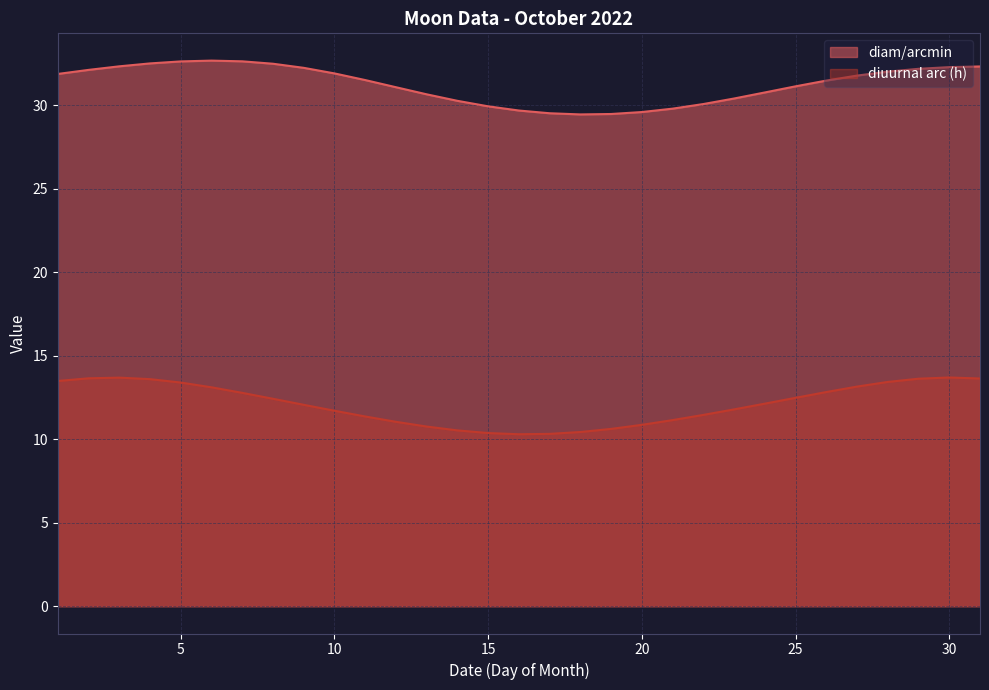

Which series has the largest range (max minus min)?

diuurnal arc (h)